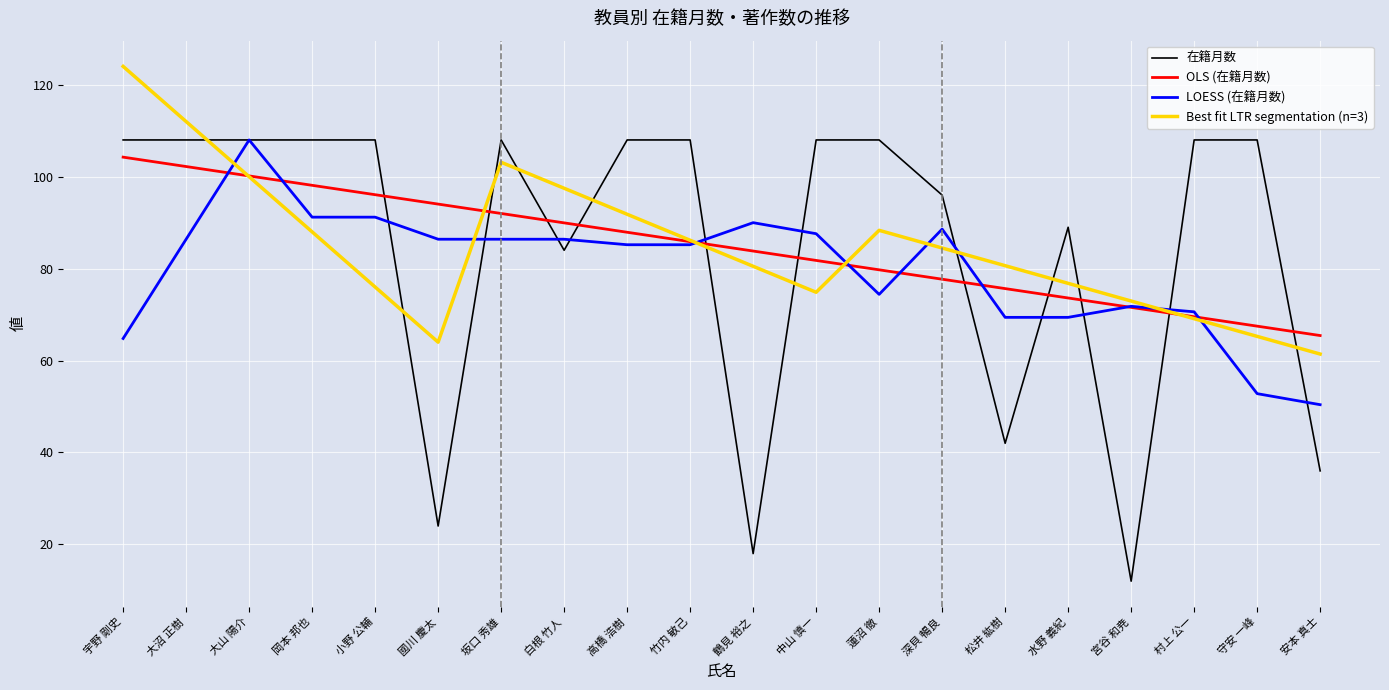

Which category has the highest value in the OLS (在籍月数) series?

宇野 剛史